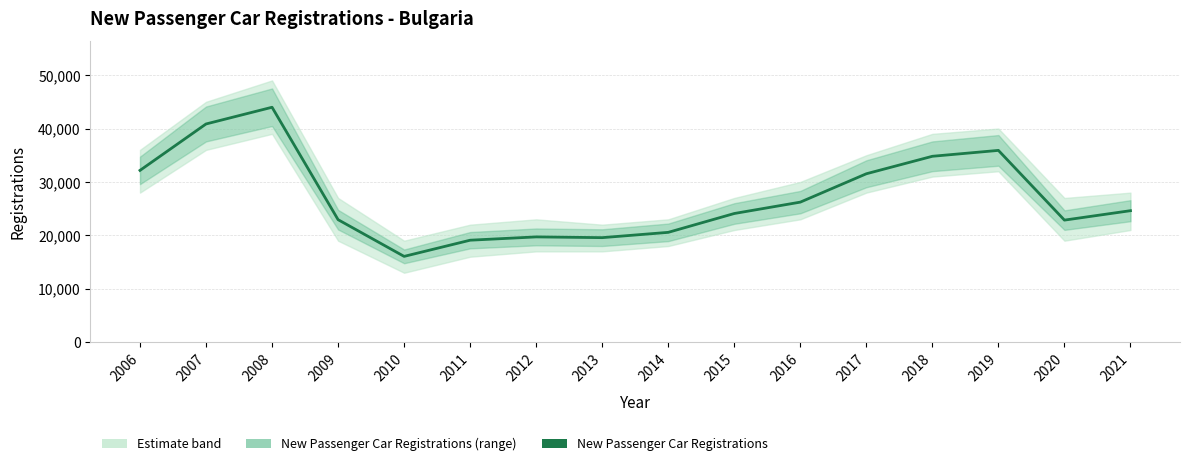

List the labels in order of value, largest first.

2008, 2007, 2019, 2018, 2006, 2017, 2016, 2021, 2015, 2009, 2020, 2014, 2012, 2013, 2011, 2010